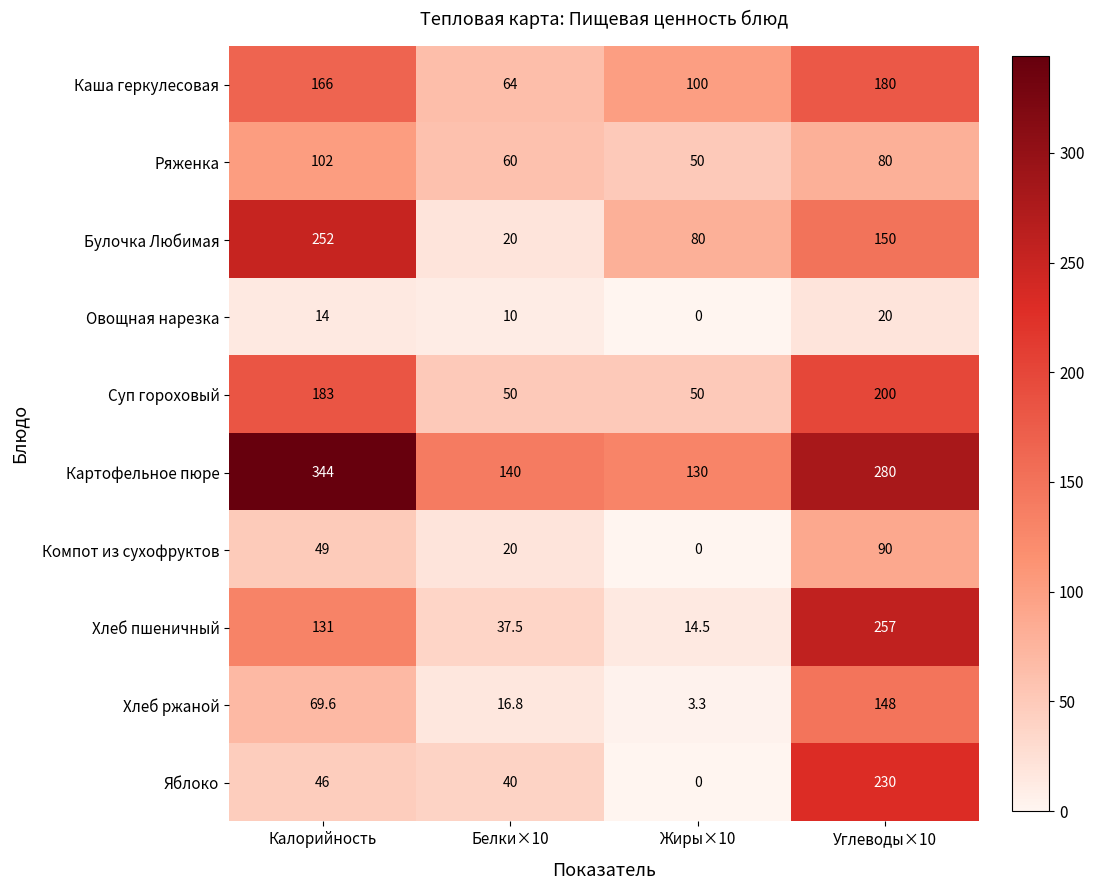

How many Булочка Любимая values are between 80 and 252?

3